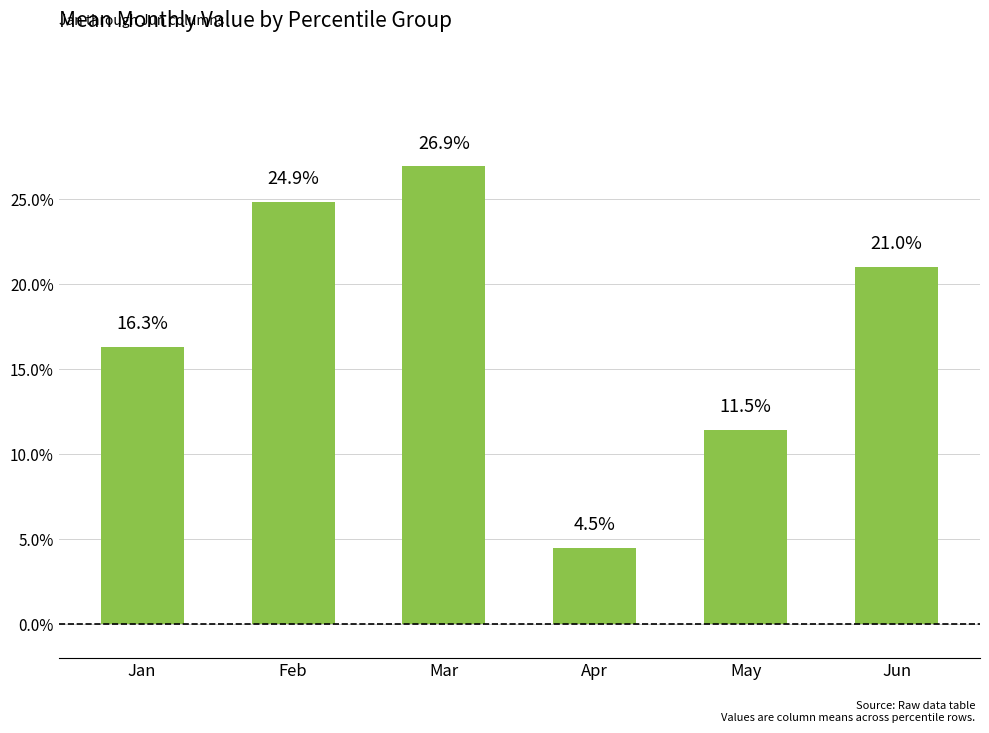

Are the bars grouped side by side (vs. stacked)?

No